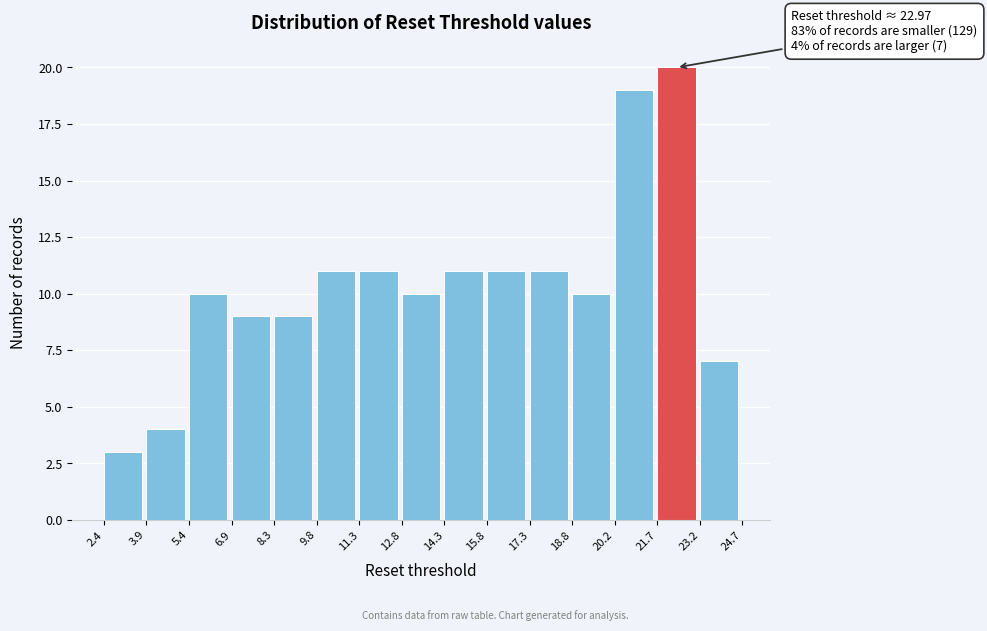

Which range on the x-axis has the tallest bar?

21.7 to 23.2